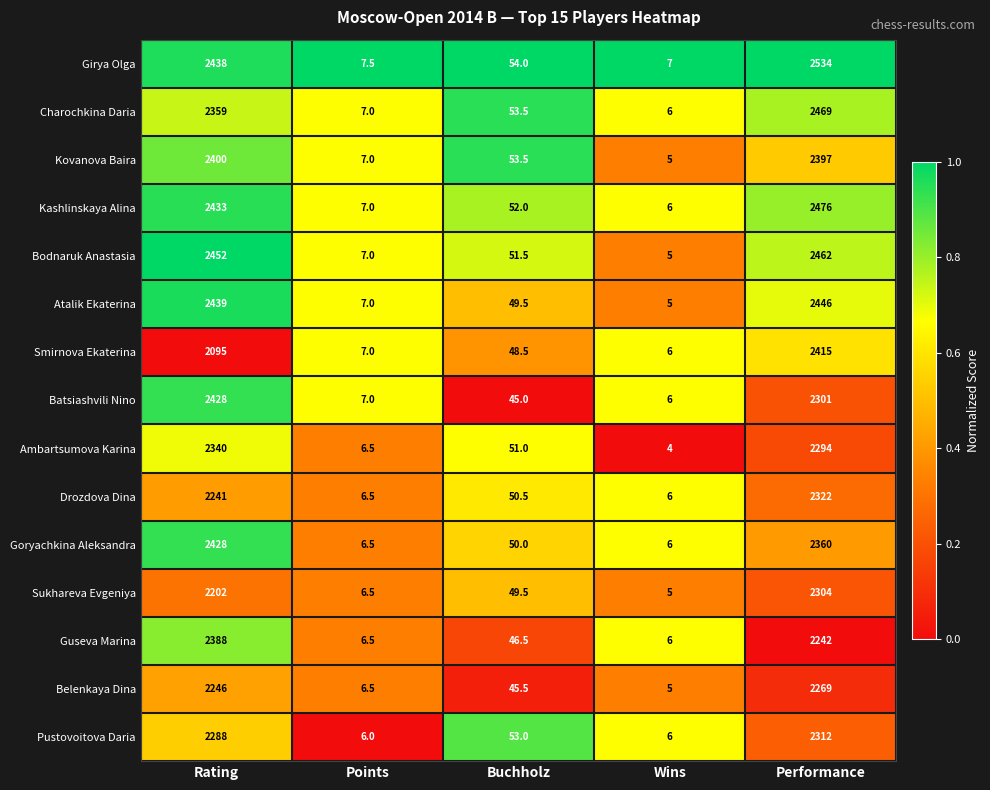

Is it true that Atalik Ekaterina equals 4022.2 at Performance?

False